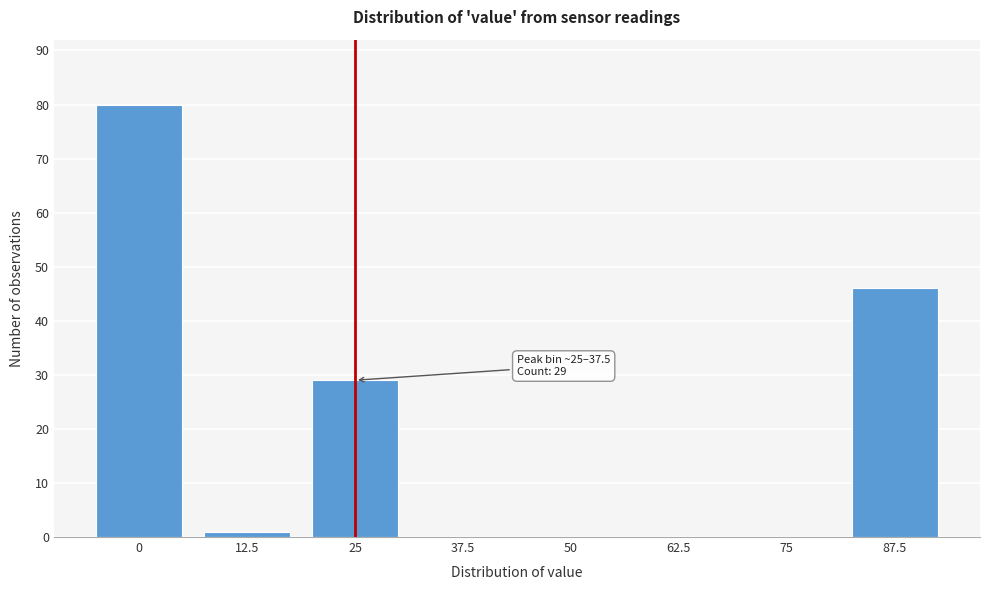

Reading left to right, list all the values displayed in this chart.

0=80	12.5=1	25=29	37.5=0	50=0	62.5=0	75=0	87.5=46